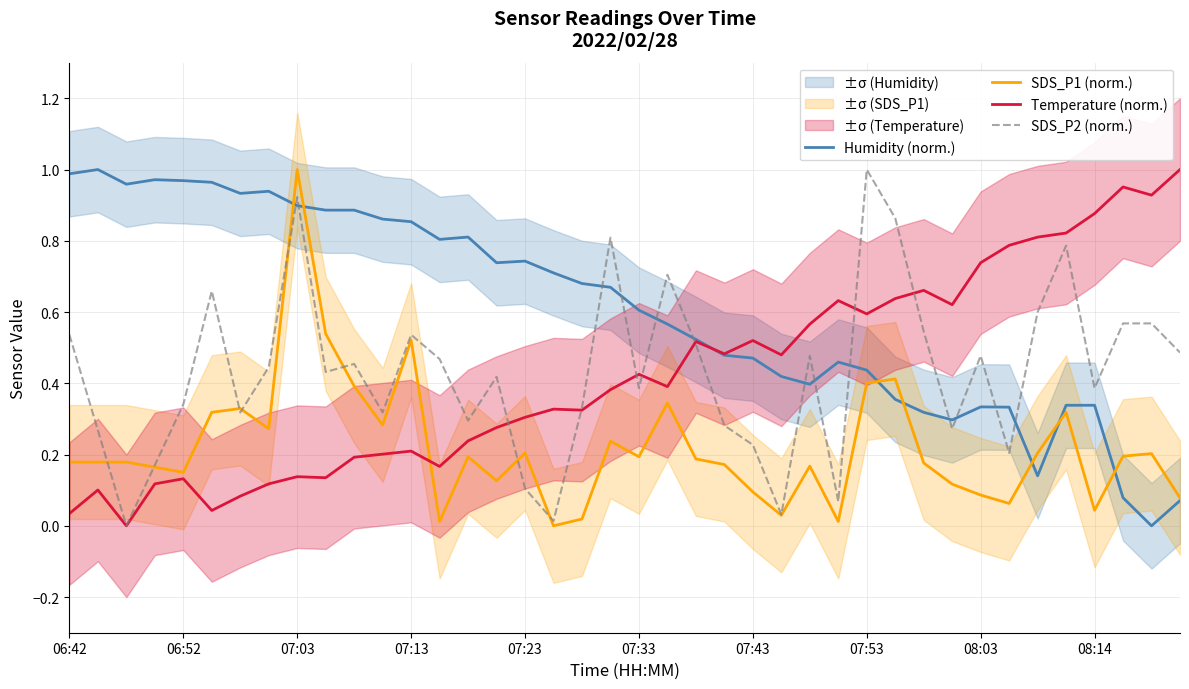

The Temperature (norm.) series shows 0.6 at 07:53. True or false?

True